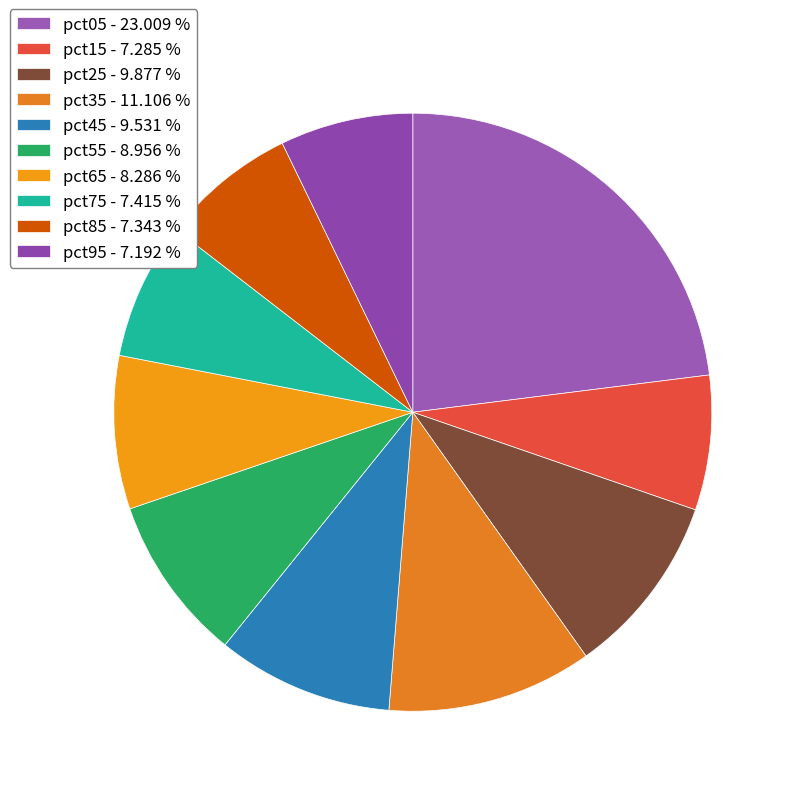

To the nearest percent, what is the average slice percentage?

10%